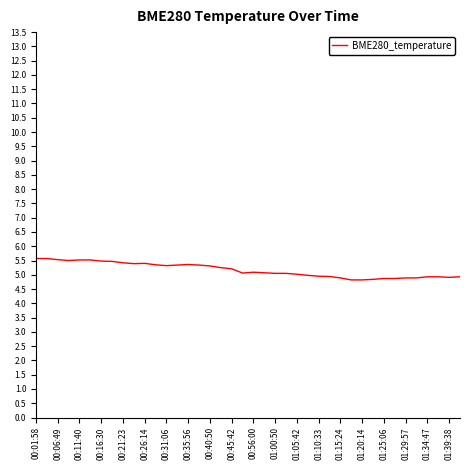

What is the smallest value displayed?

4.8